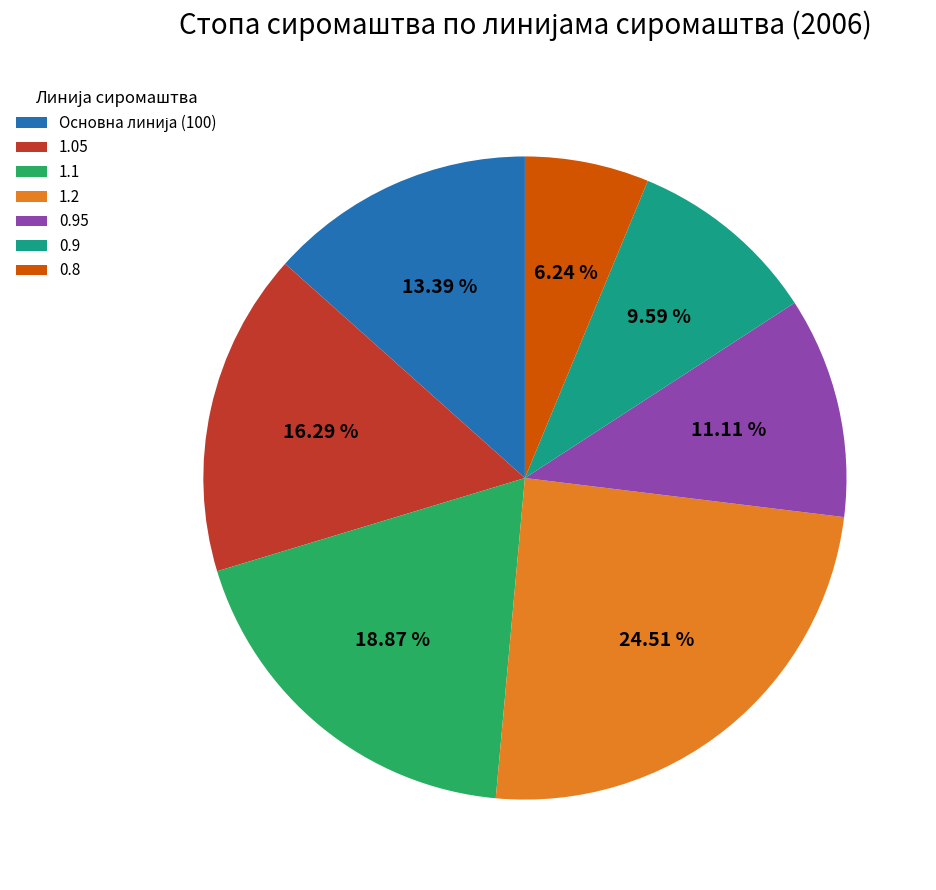

How many slices are in this pie chart?

7